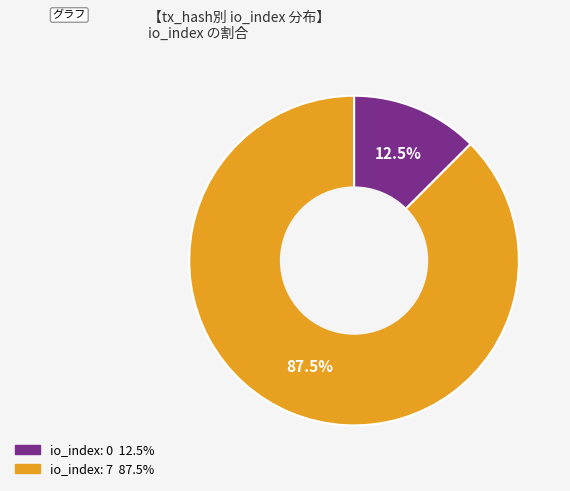

Is there a majority slice in this chart?

Yes